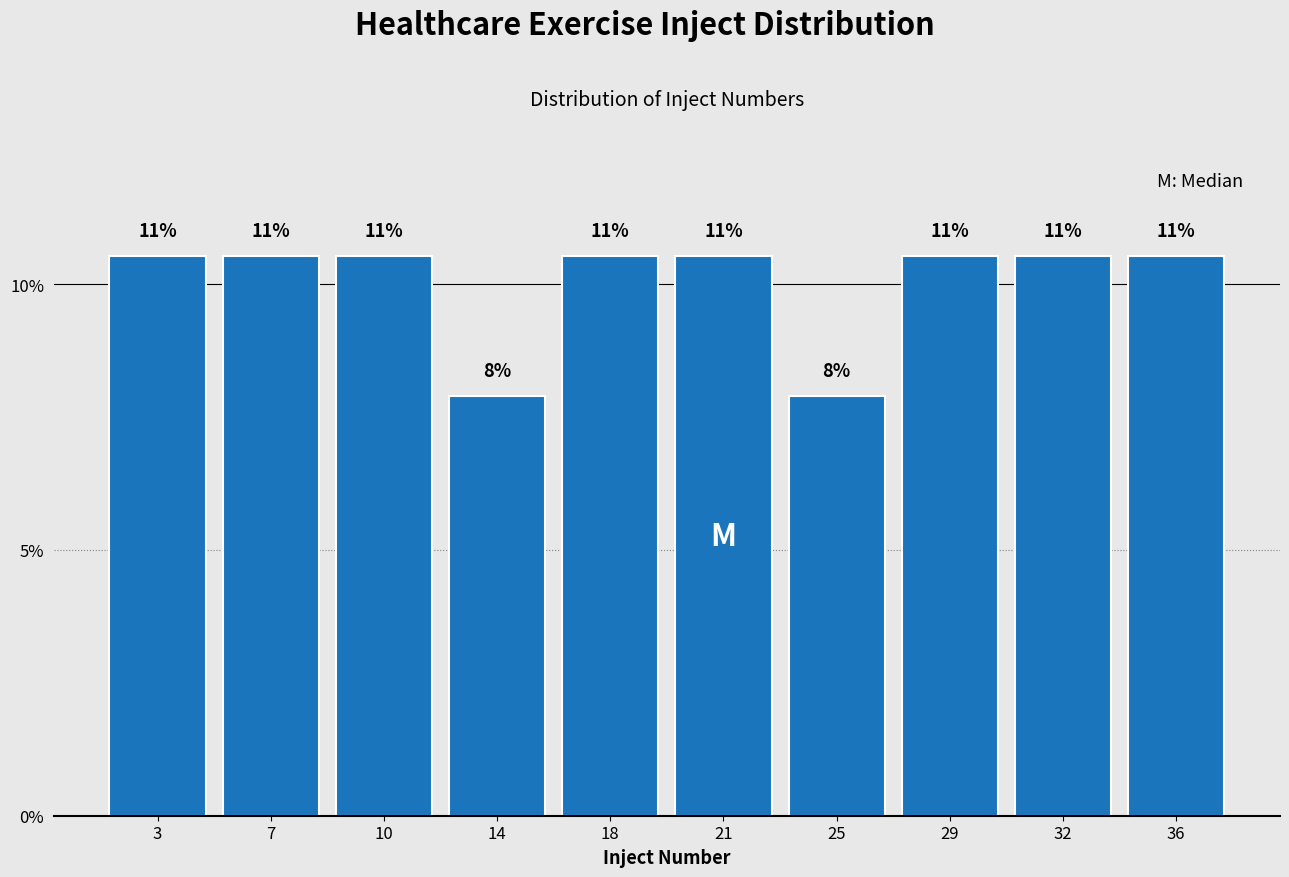

Are the bars horizontal?

No